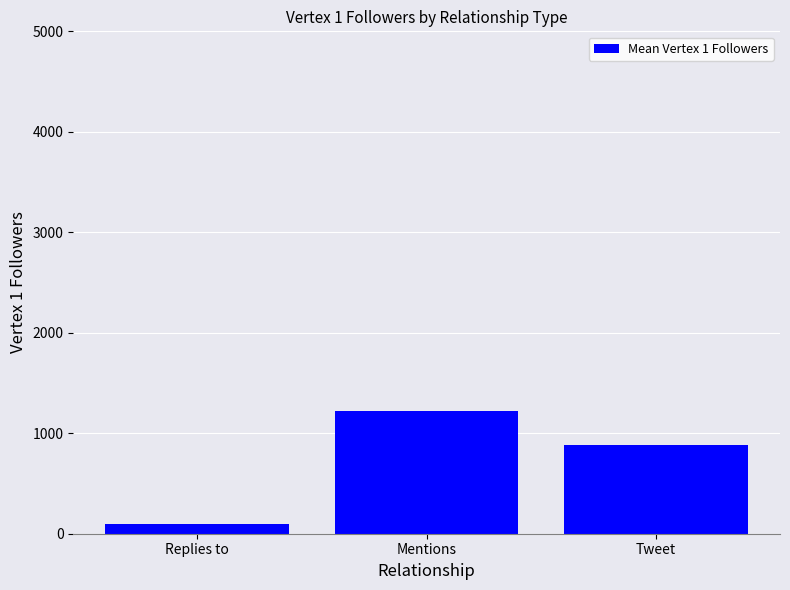

How many distinct data groups are displayed?

1